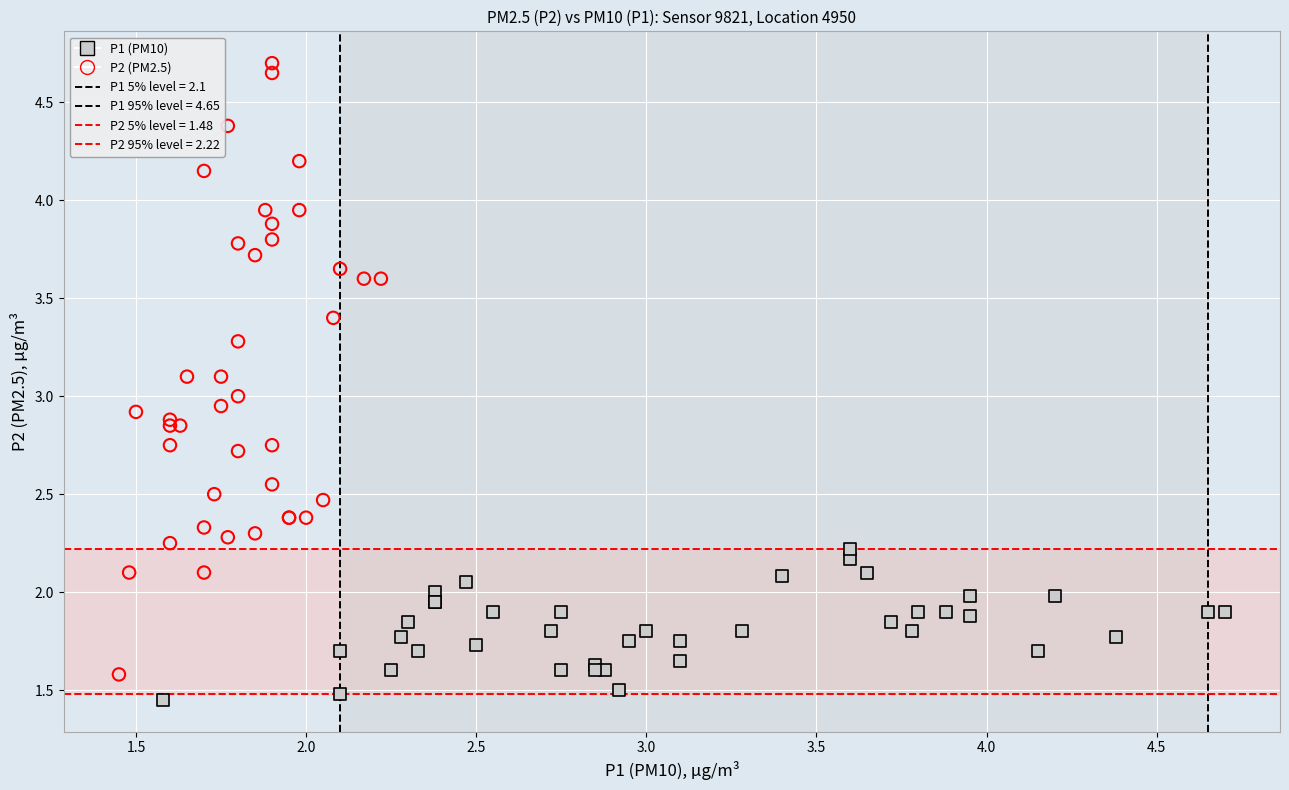

Which series has the largest Y range (max minus min)?

P2 (PM2.5)